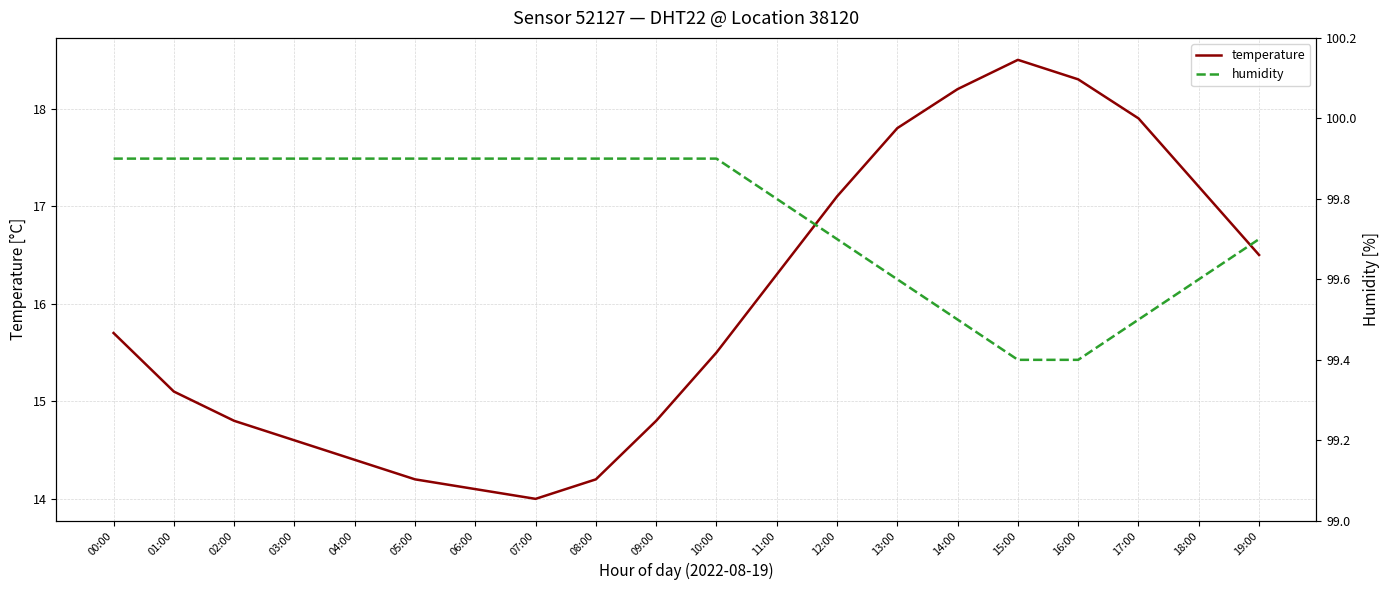

What is the lowest value of the temperature series?

14.0